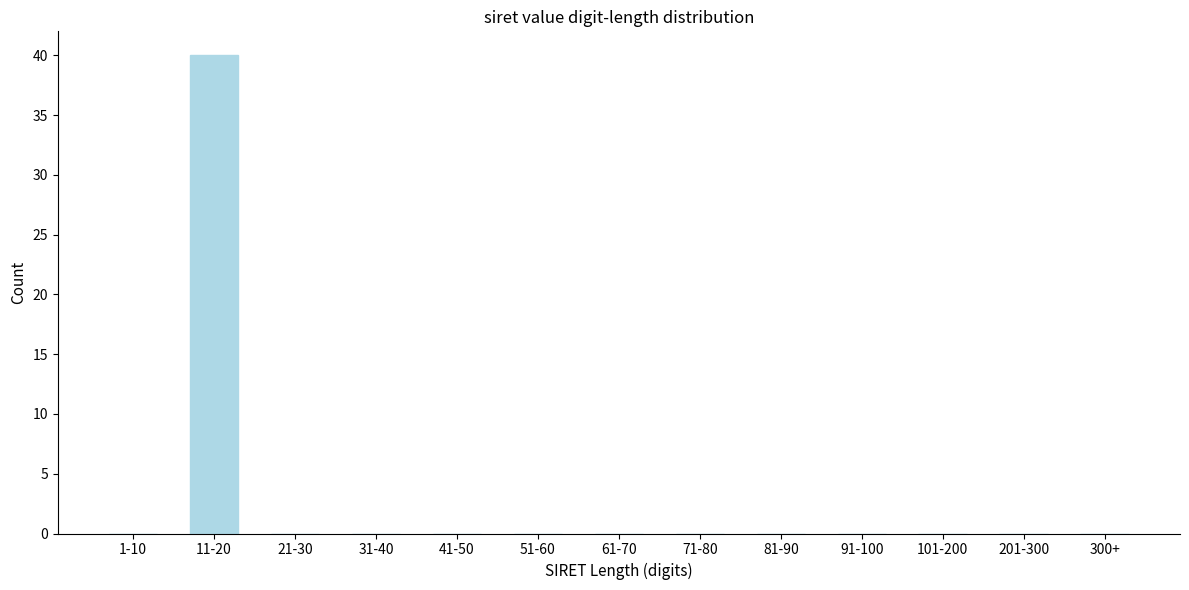

Reading left to right, what are all the values shown in this chart?

1-10=0	11-20=40	21-30=0	31-40=0	41-50=0	51-60=0	61-70=0	71-80=0	81-90=0	91-100=0	101-200=0	201-300=0	300+=0